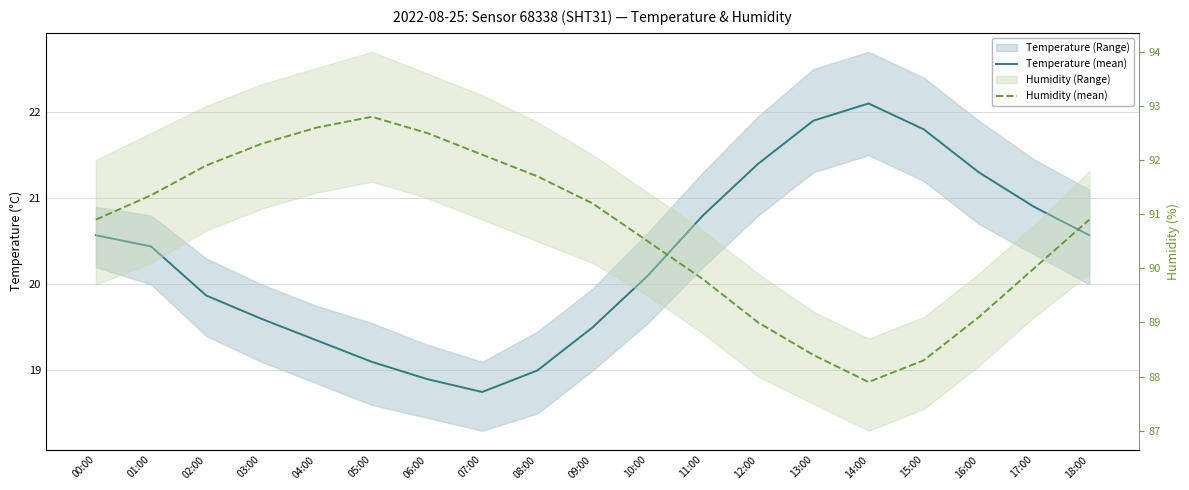

What is the approximate value of Humidity (mean) at 10:00?

90.5